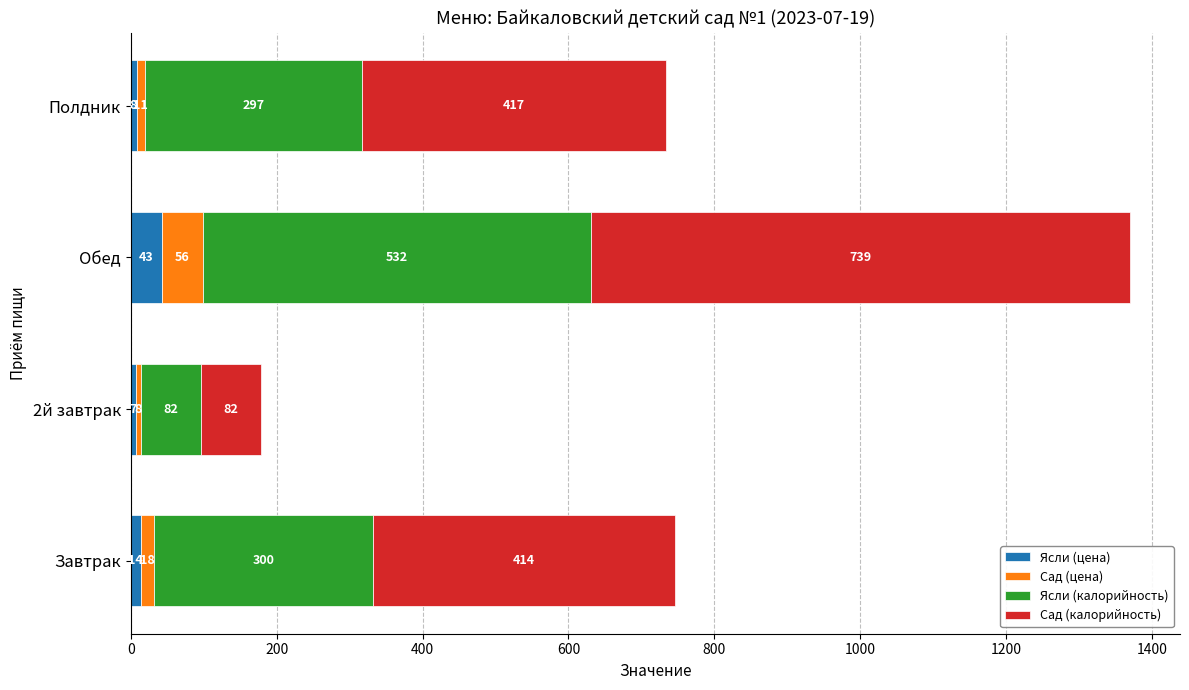

At which category is the sum across all series the highest?

Обед